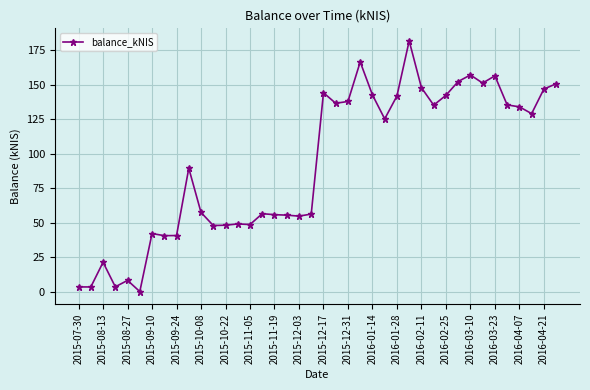

What is the value of the 24th point from the left?

166.7